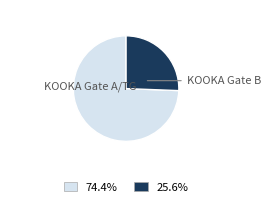

Does any single category account for the majority?

Yes